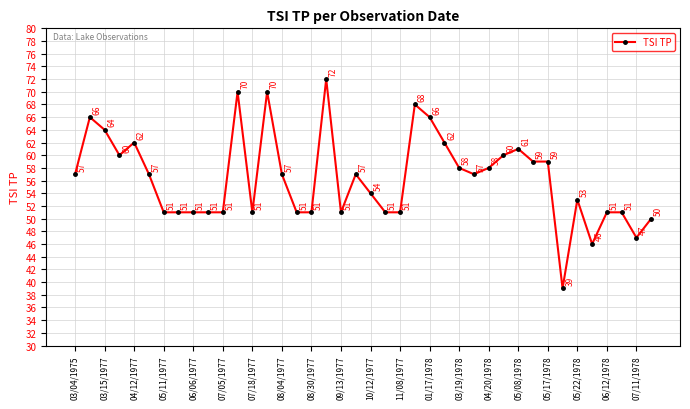

What is the value of the 10th point from the left?

51